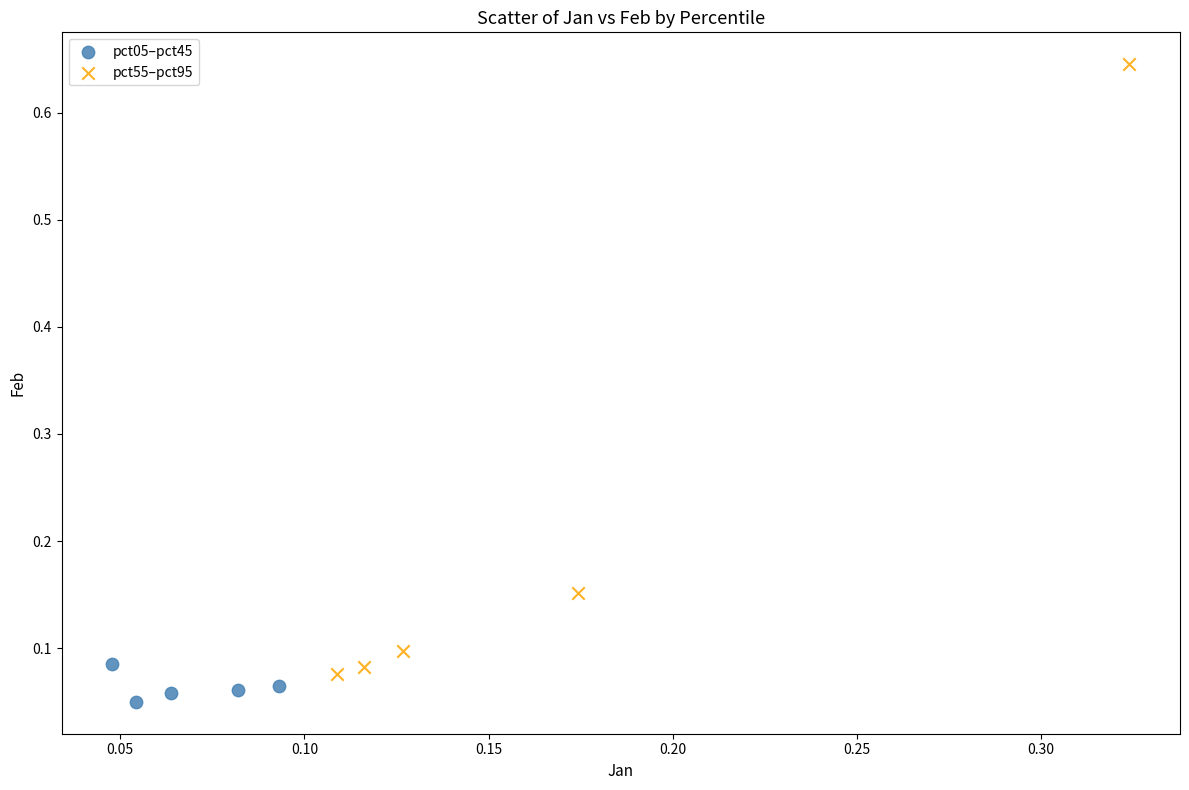

Which series reaches the maximum Y coordinate?

pct55–pct95